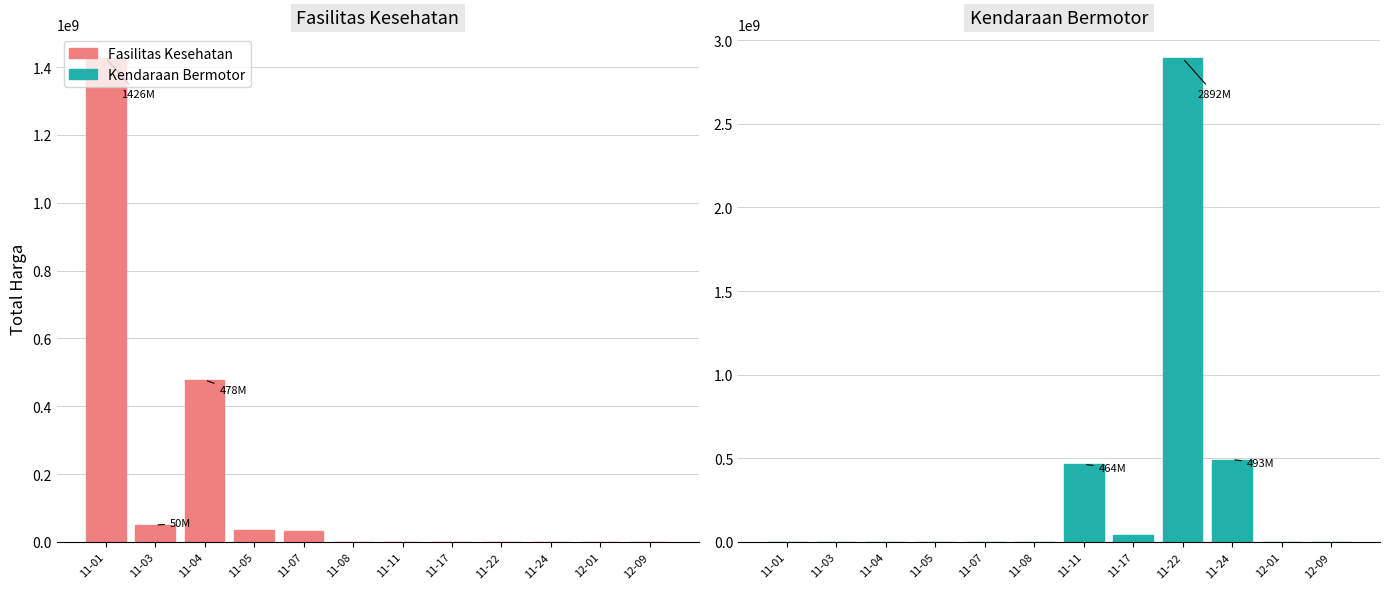

Are the bars grouped side by side (vs. stacked)?

Yes